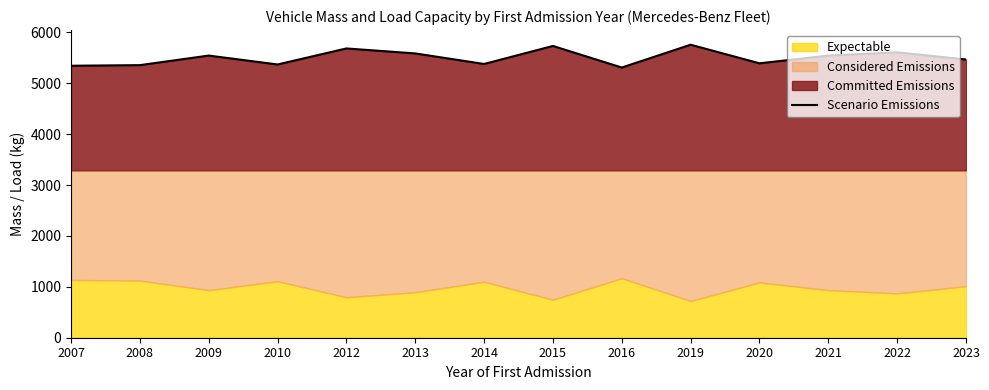

What is the change in value from 2012 to 2015?

+49